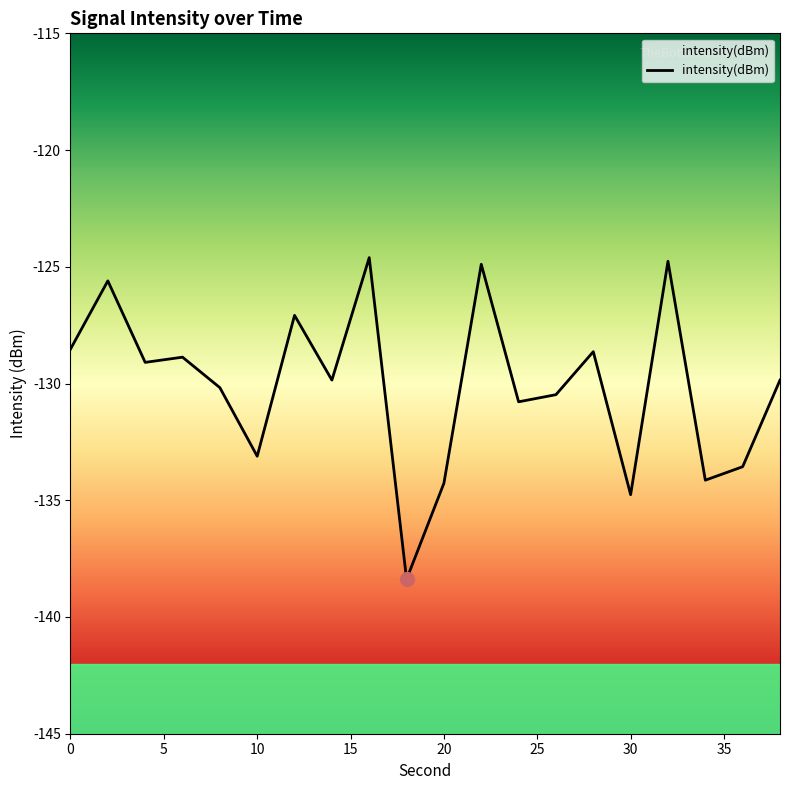

Is it true that the value at 10 is -133.1?

True